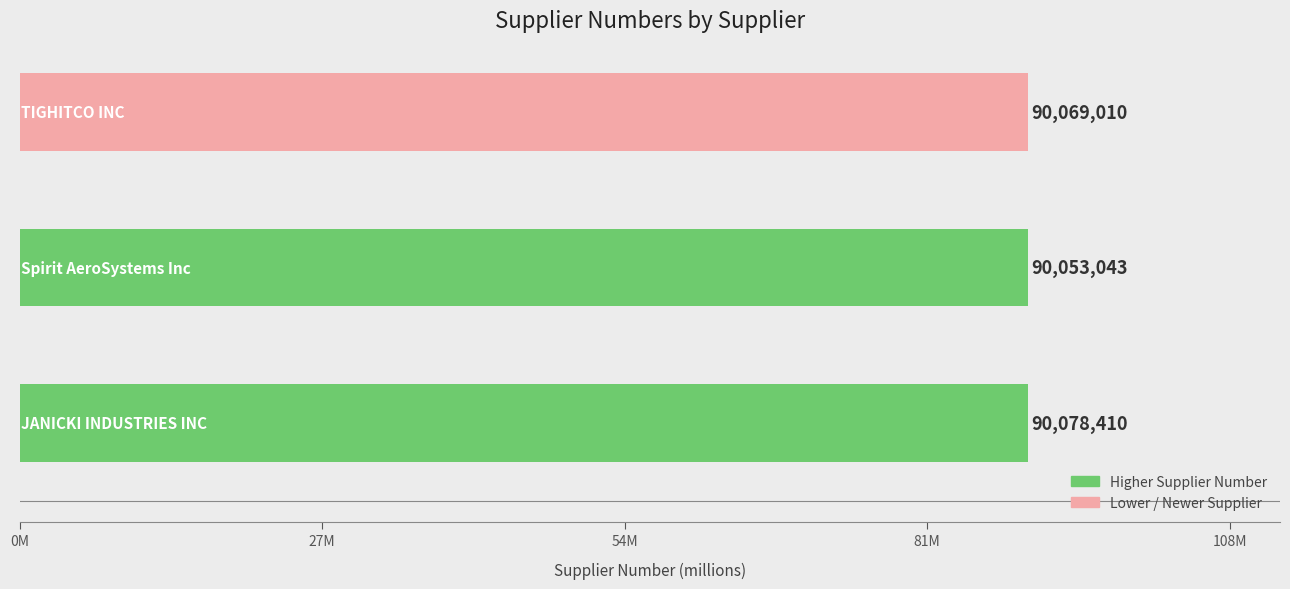

Count the values in the range 90 to 91.

3